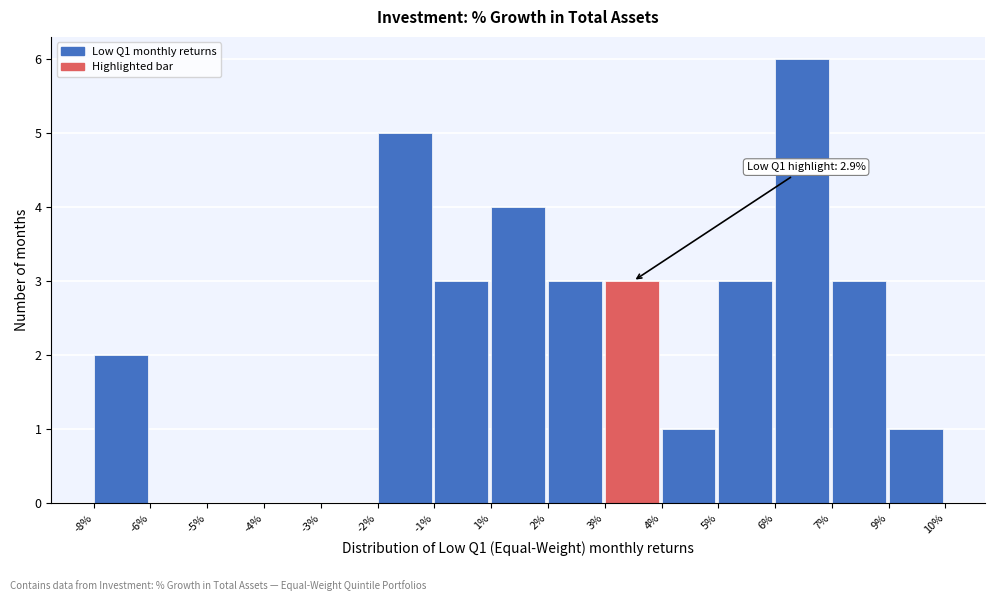

Reading left to right, what are all the values shown in this chart?

-8%=2	-6%=0	-5%=0	-4%=0	-3%=0	-2%=5	-1%=3	1%=4	2%=3	3%=3	4%=1	5%=3	6%=6	7%=3	9%=1